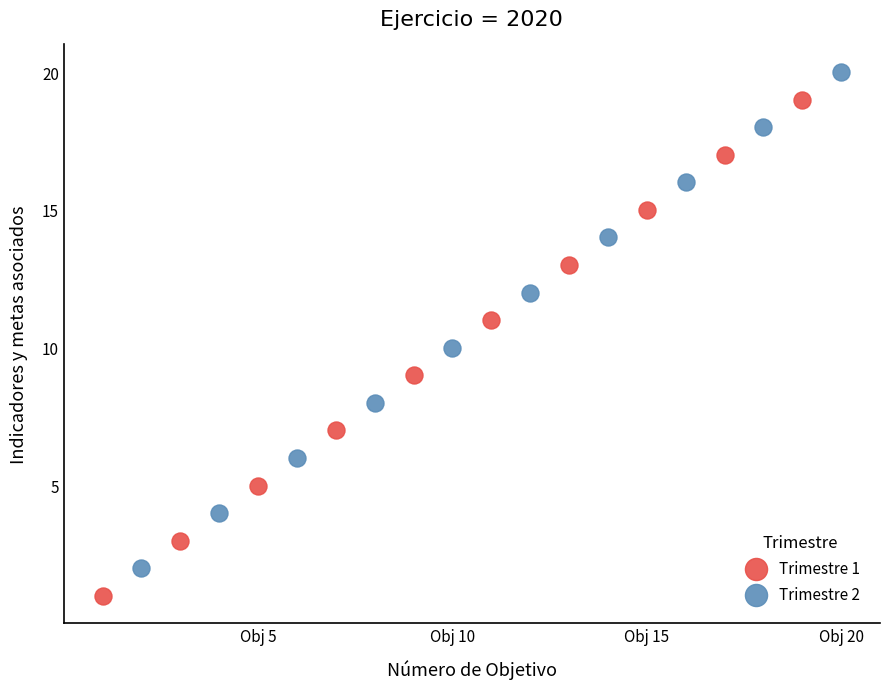

Which series reaches the minimum Y coordinate?

Trimestre 1